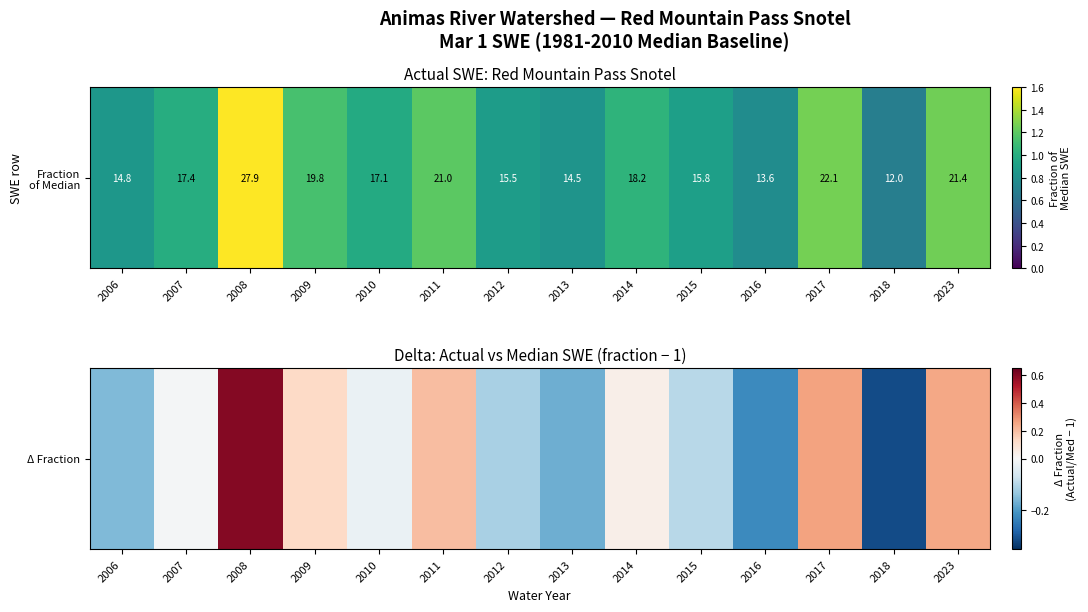

True or false: the data shows -0.0 at 2006.

False